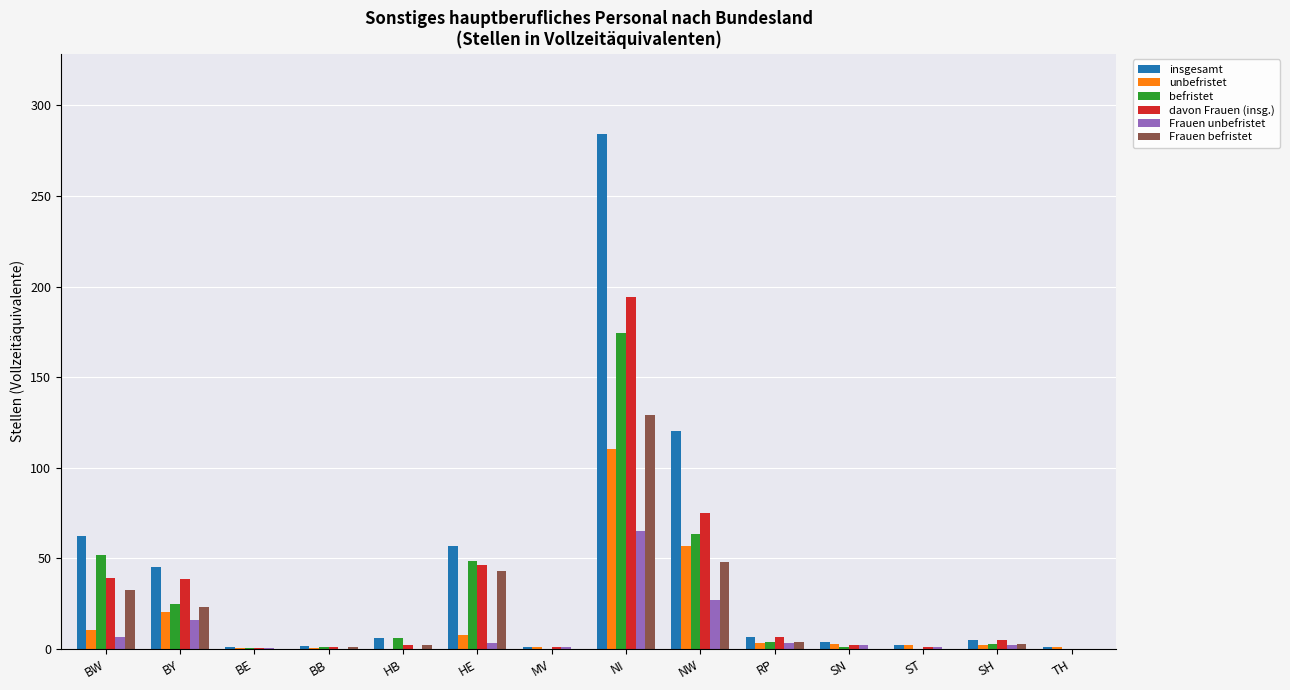

At which category does the chart reach its peak across all series?

NI